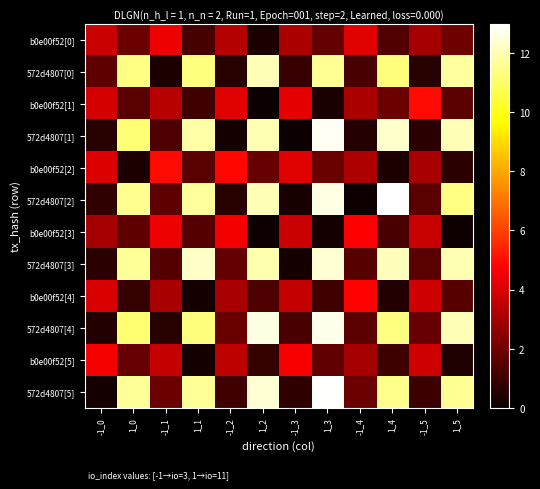

Count the number of categories in the chart.

12